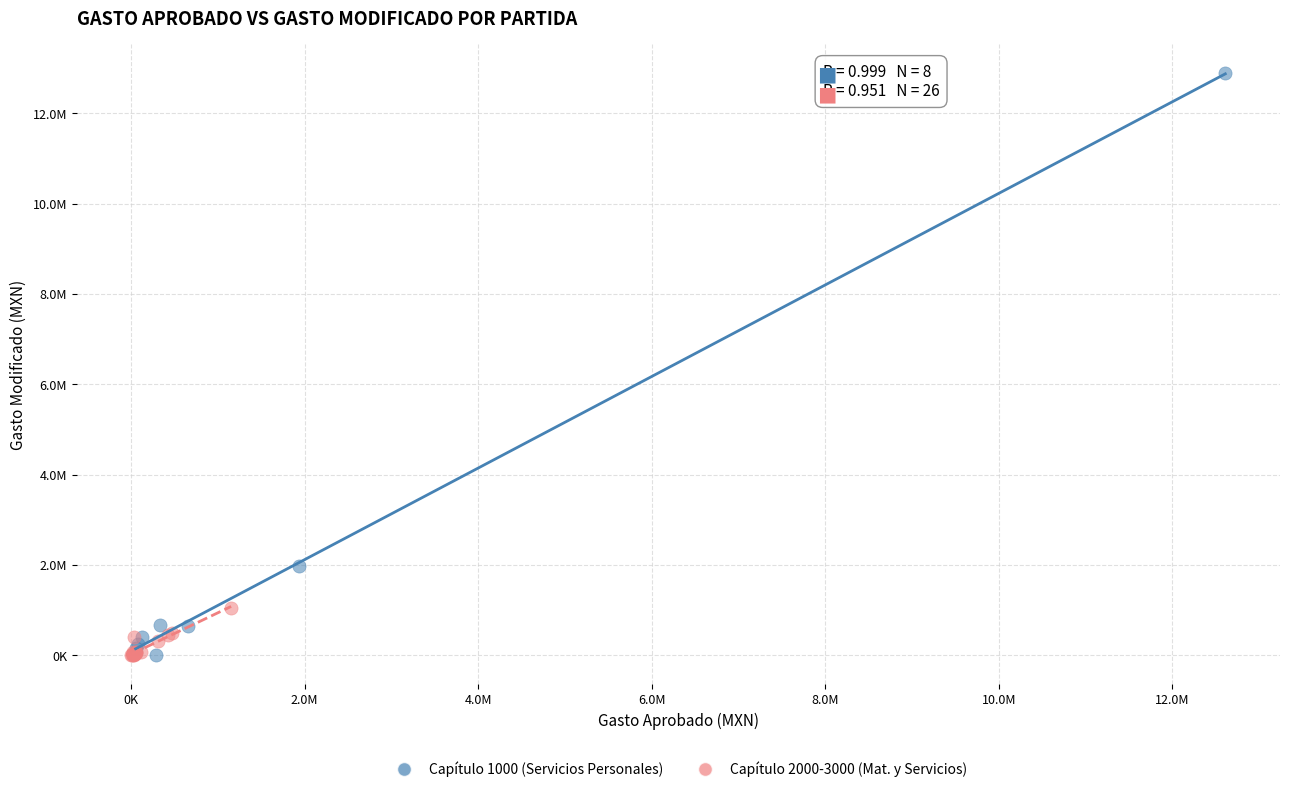

Which series contains the highest Y value?

Capítulo 1000 (Servicios Personales)